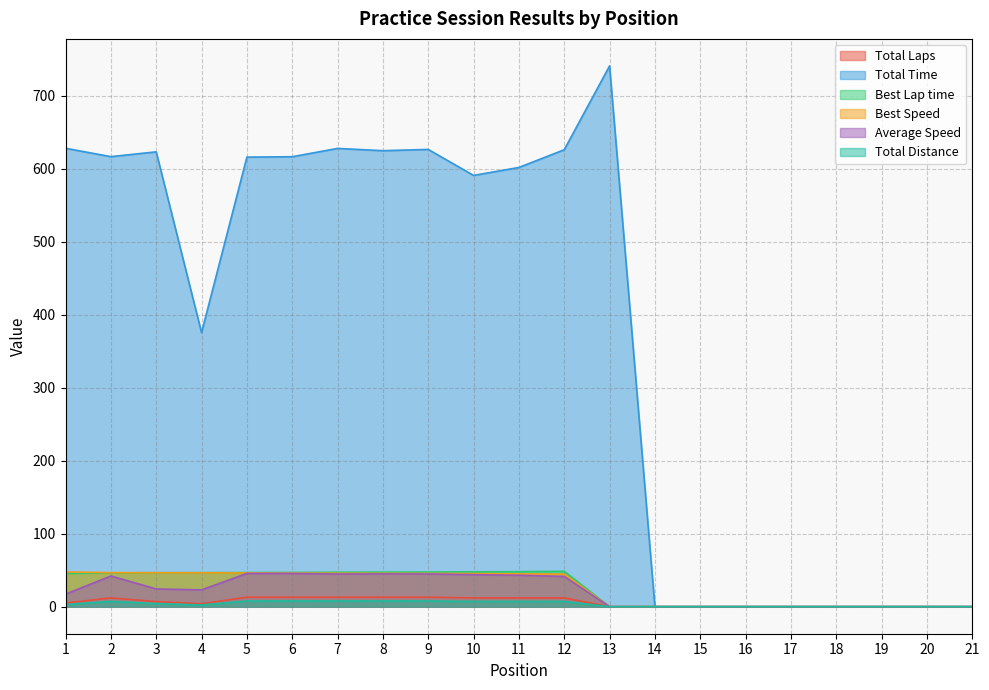

True or false: Best Speed and Total Time intersect in this chart.

False